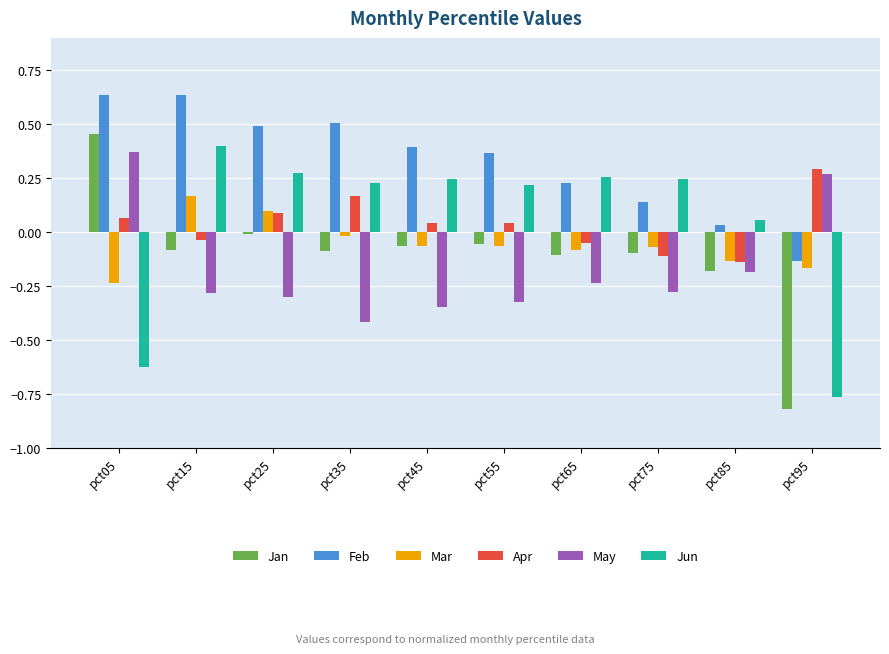

What is the difference between the maximum and minimum values in the Jun series?

1.2